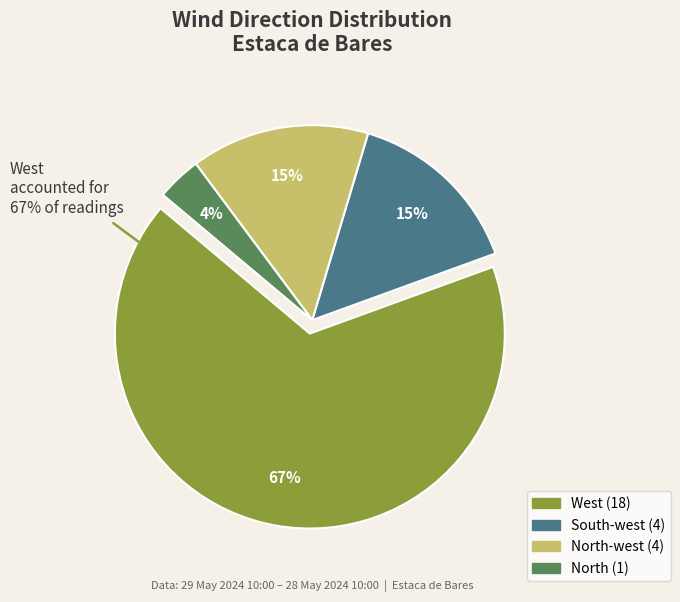

True or false: West accounts for 61% of the total.

False